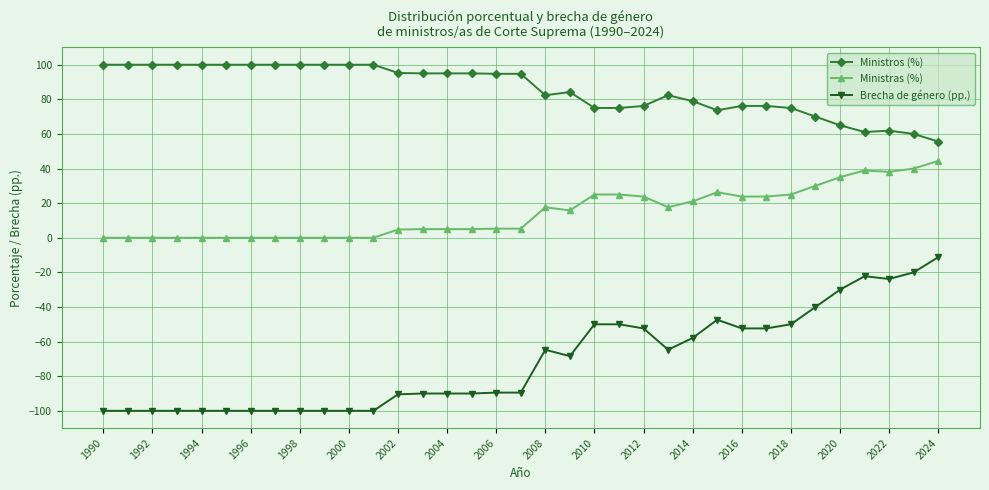

What is the difference between the second highest and minimum values in the Brecha de género (pp.) series?

80.0